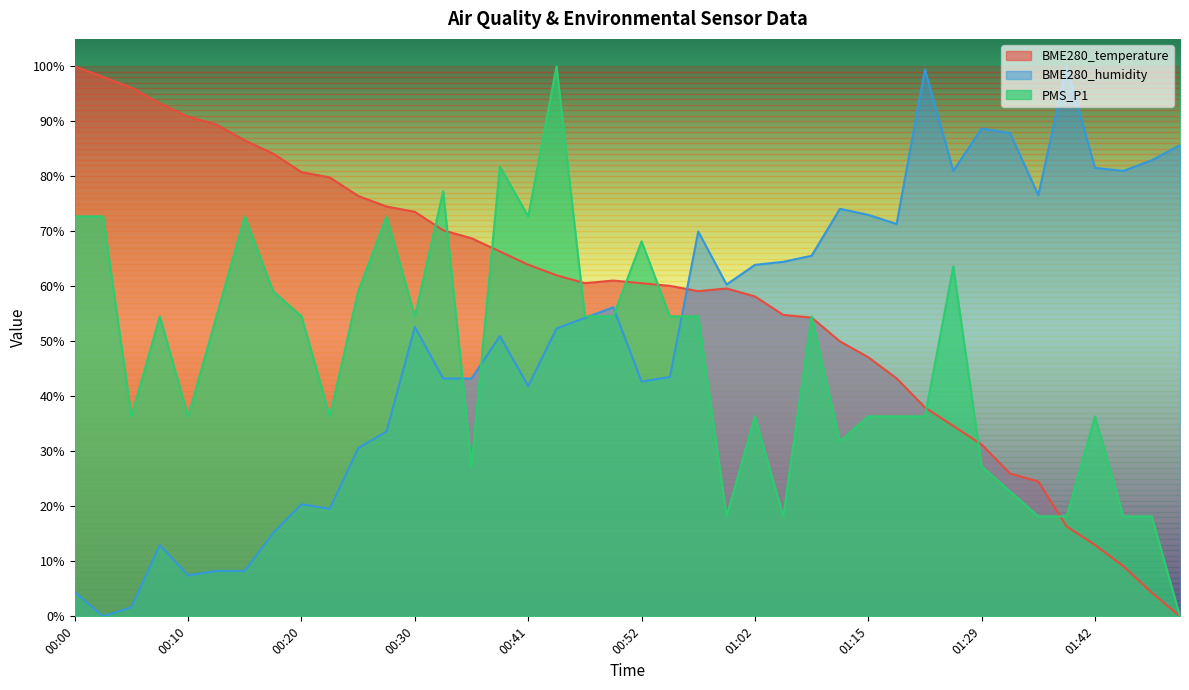

What is the approximate value of PMS_P1 at 01:31?

22.7